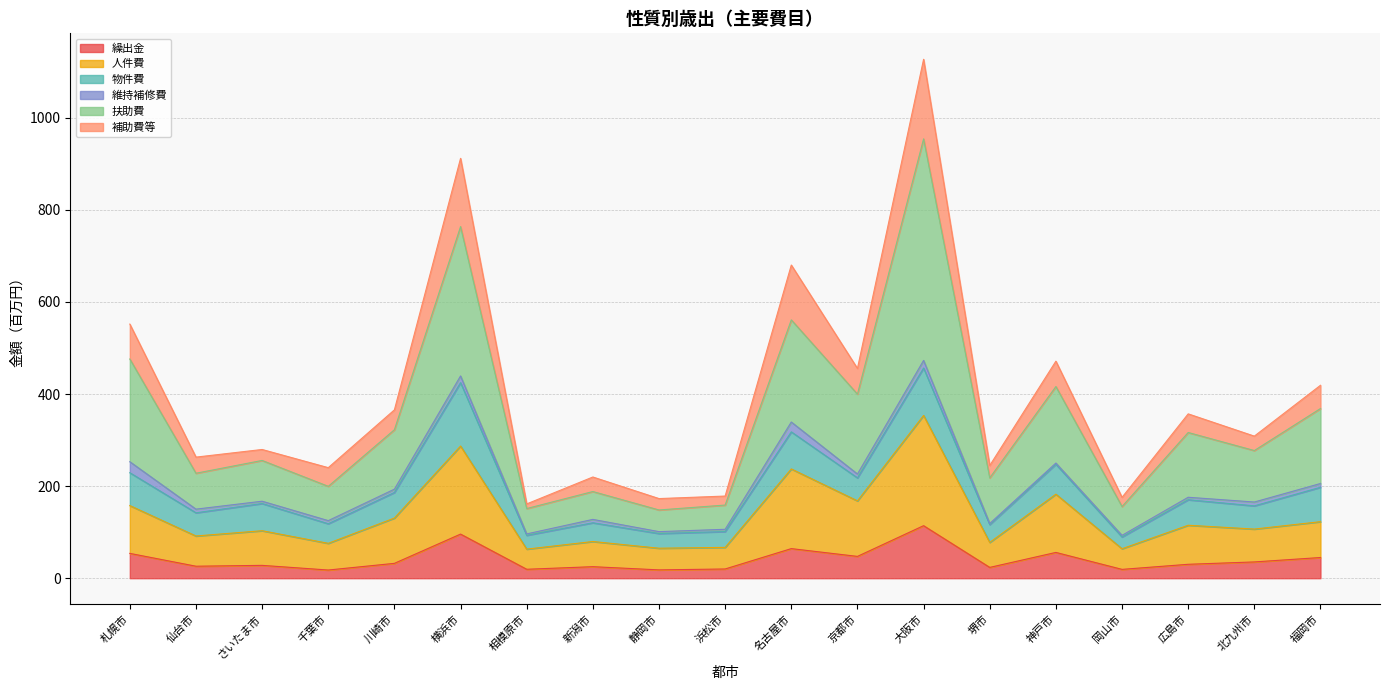

What is the highest value of the 繰出金 series?

114.1